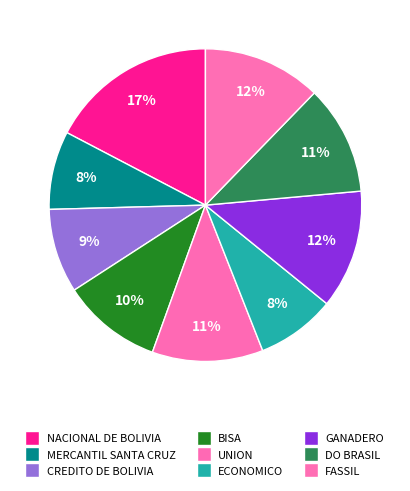

Rank the categories by value from lowest to highest.

MERCANTIL SANTA CRUZ, ECONOMICO, CREDITO DE BOLIVIA, BISA, DO BRASIL, UNION, FASSIL, GANADERO, NACIONAL DE BOLIVIA